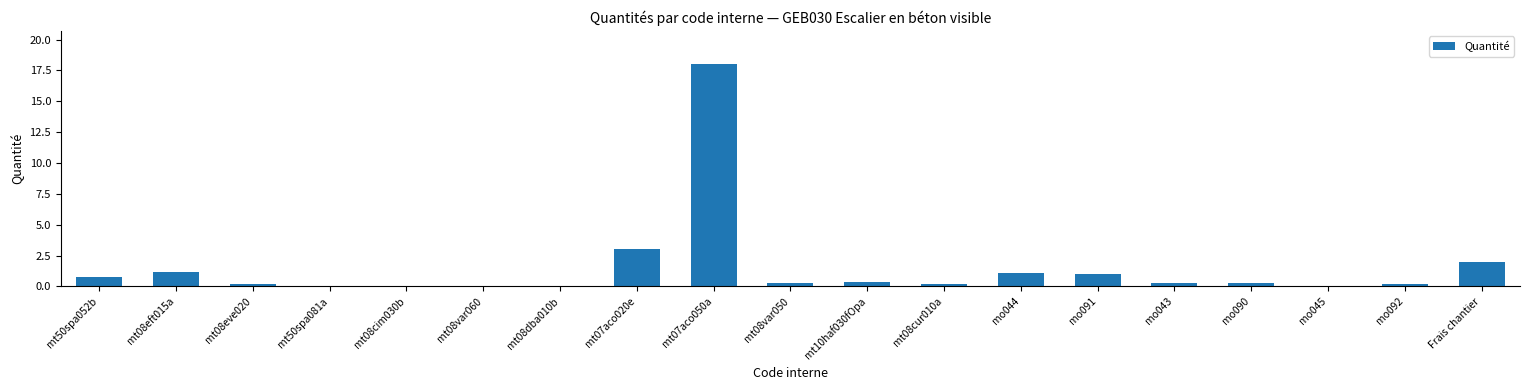

What is the greatest value displayed?

18.0